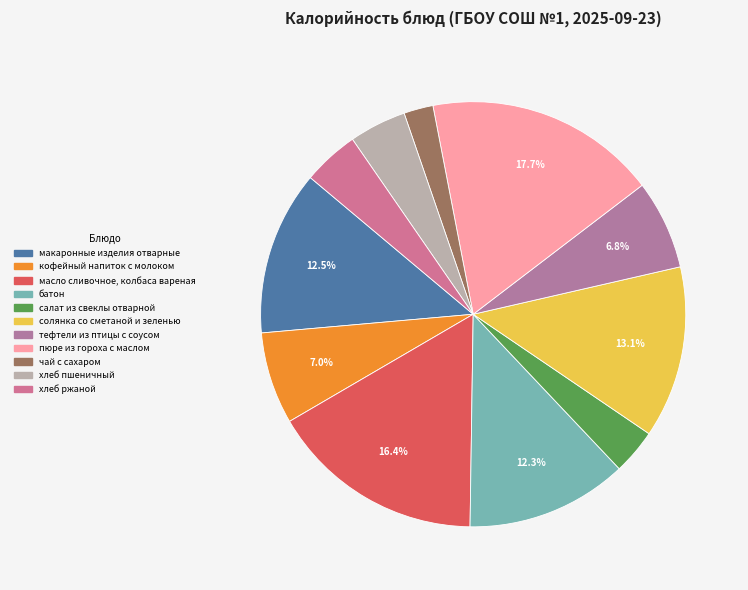

To the nearest percent, what is the combined percentage of батон and макаронные изделия отварные?

25%